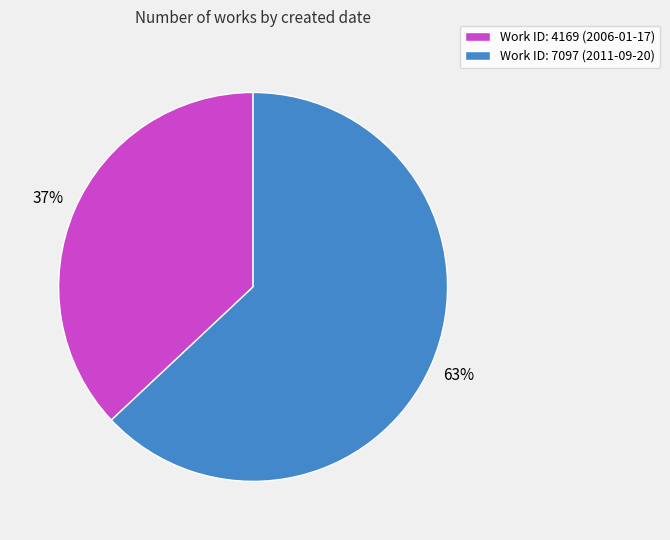

What is the majority slice?

Work ID: 7097 (2011-09-20)